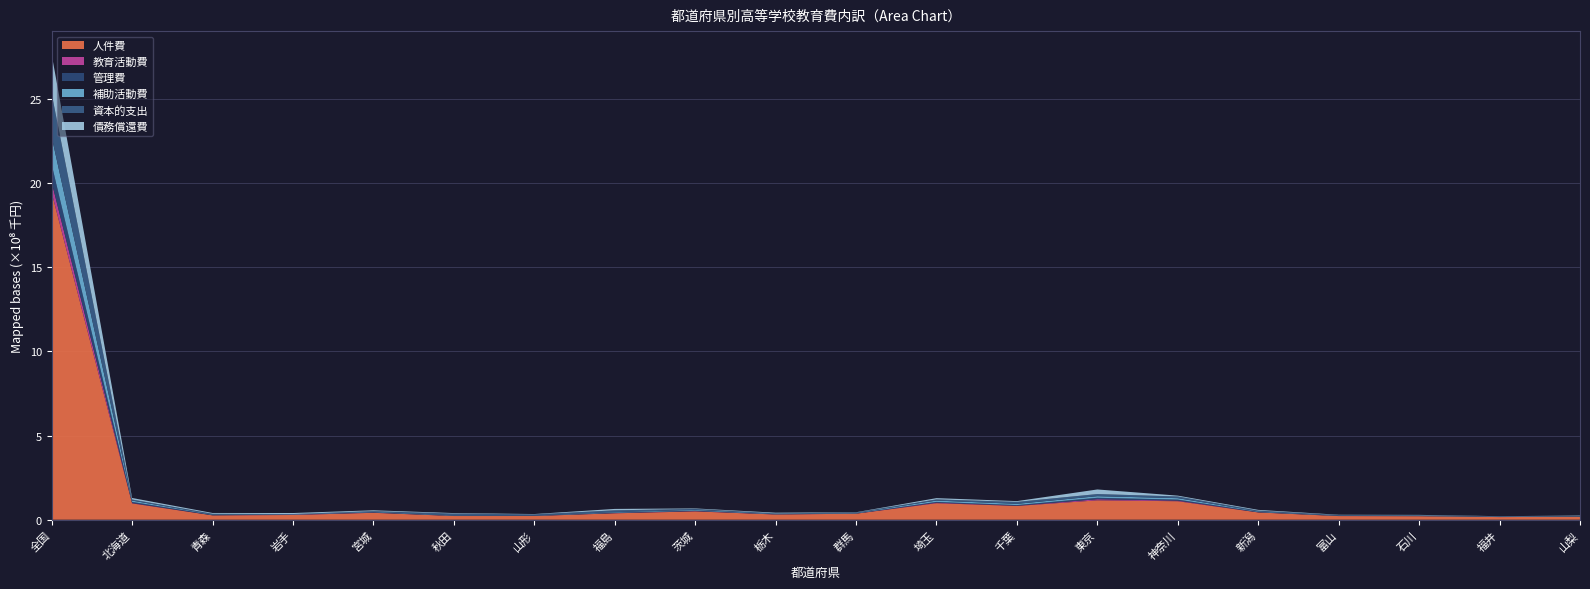

Where does the 管理費 series first go above 2385131?

全国